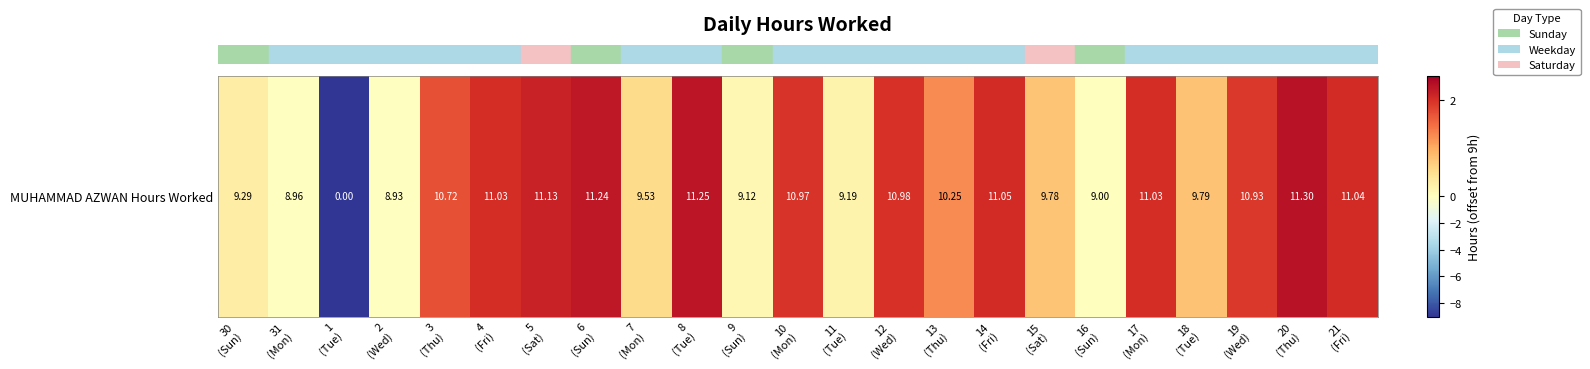

How many data points does each series have?

23